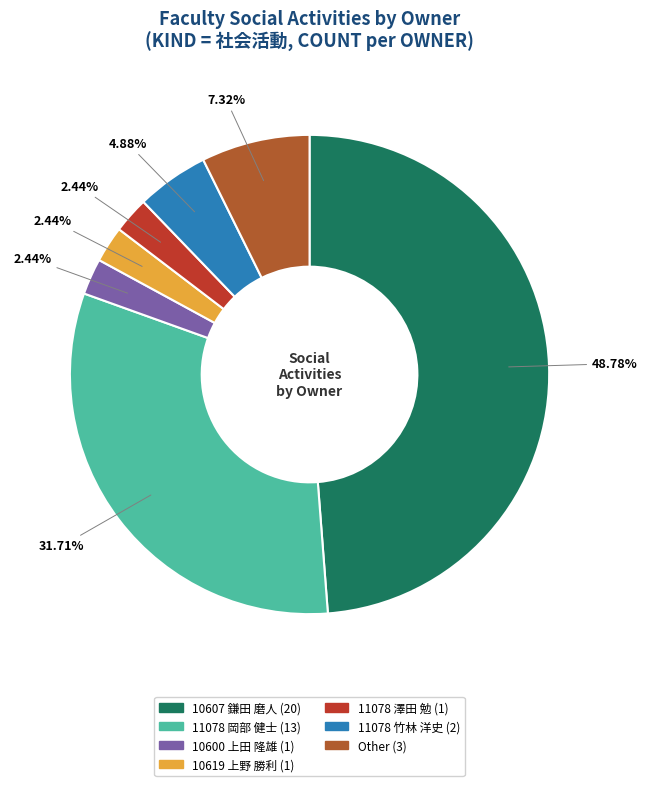

Is there any slice that represents more than half of the pie?

No